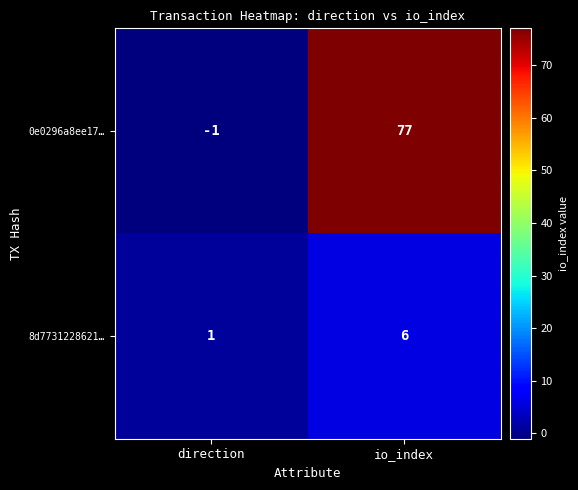

Reading left to right, list all the values displayed in this chart.

0e0296a8ee17…: direction=-1	io_index=77
8d7731228621…: direction=1	io_index=6